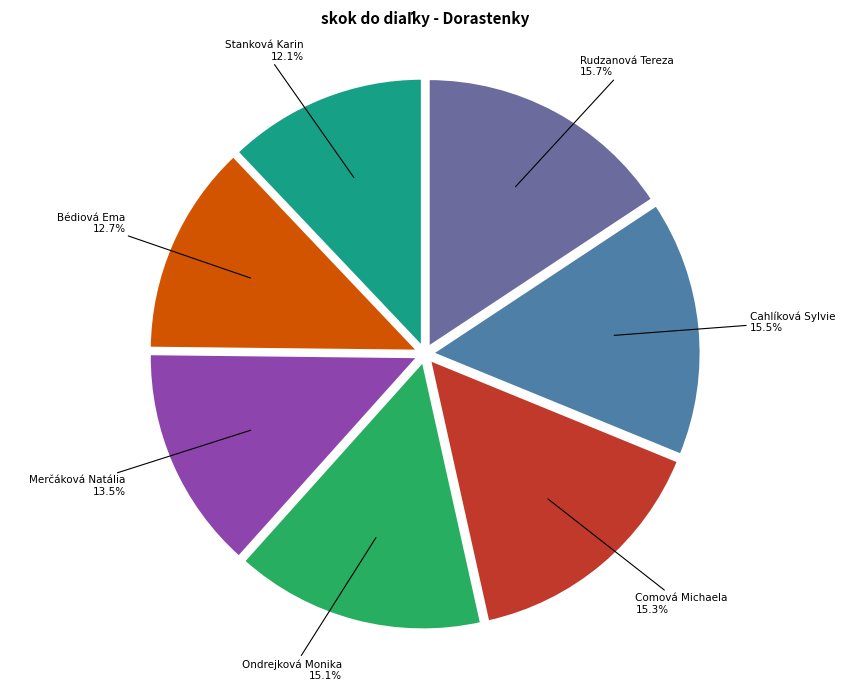

Is the sum of Ondrejková Monika and Comová Michaela greater than half?

No